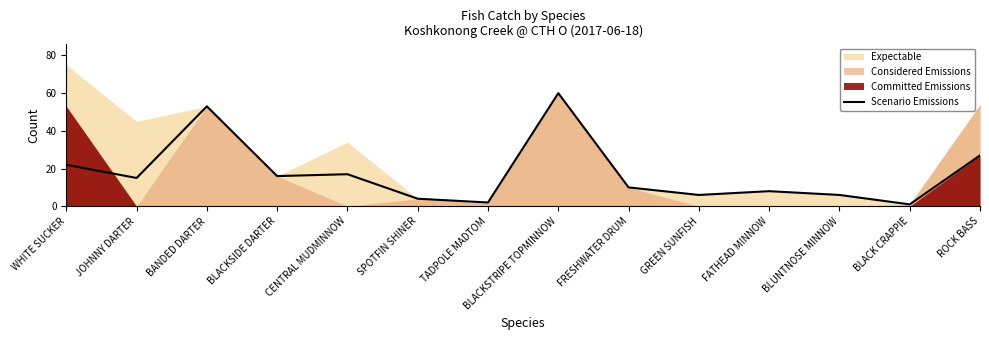

Between TADPOLE MADTOM and BLACKSIDE DARTER, which is larger?

BLACKSIDE DARTER